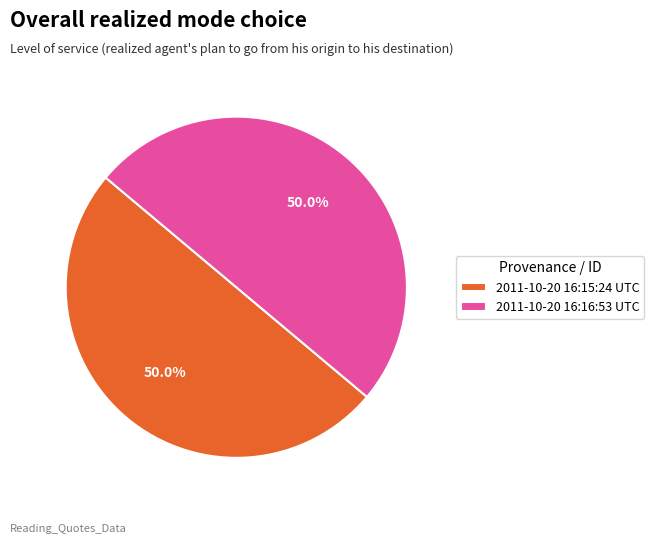

How many slices are in this pie chart?

2